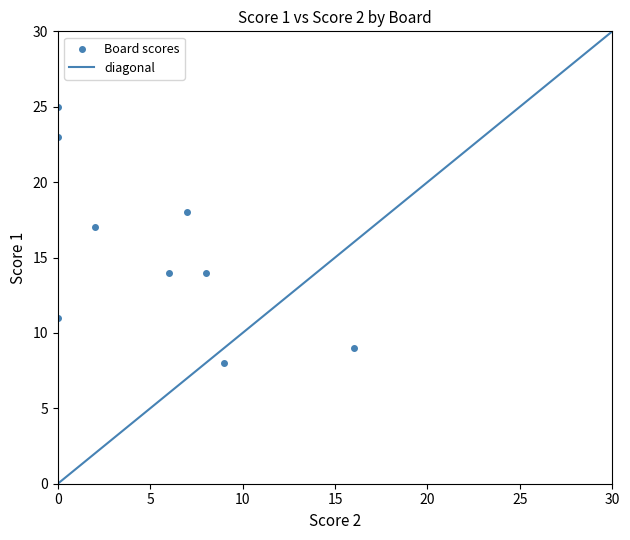

What is the average X value?

5